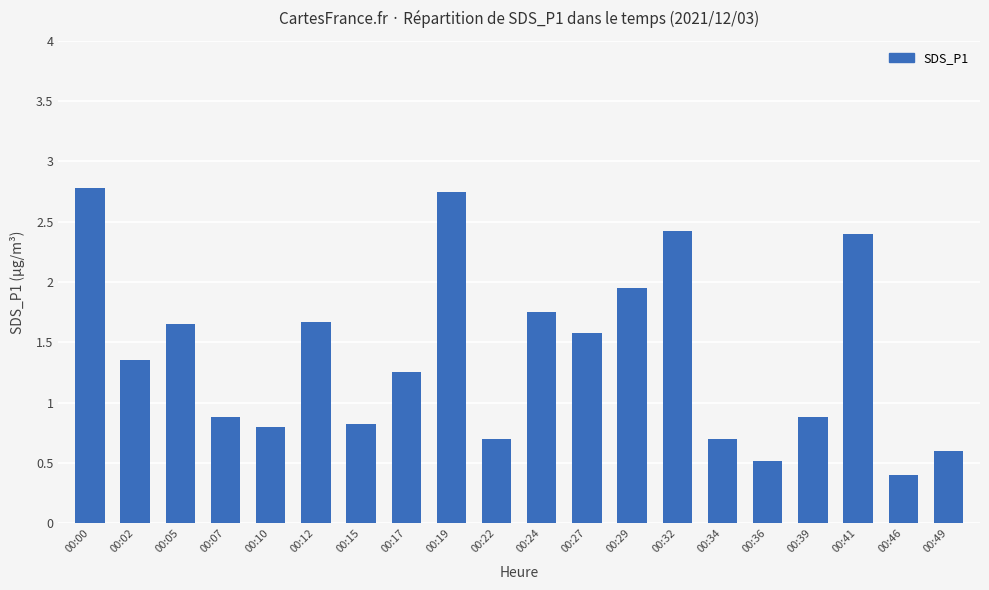

What is the difference between the values at 00:39 and 00:02?

0.5